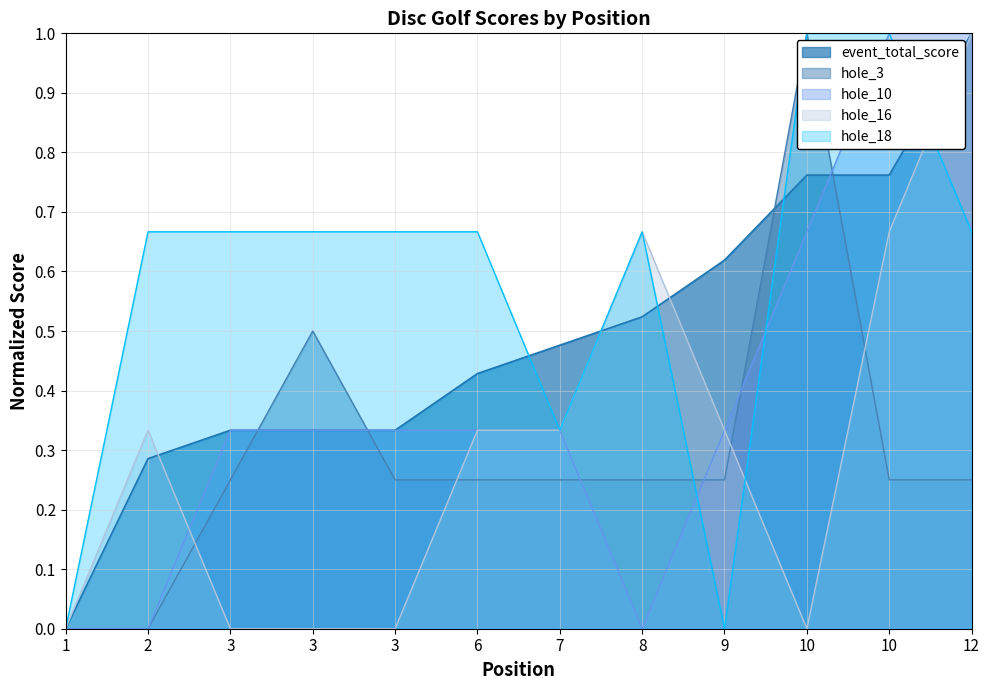

How many distinct data groups are displayed?

5